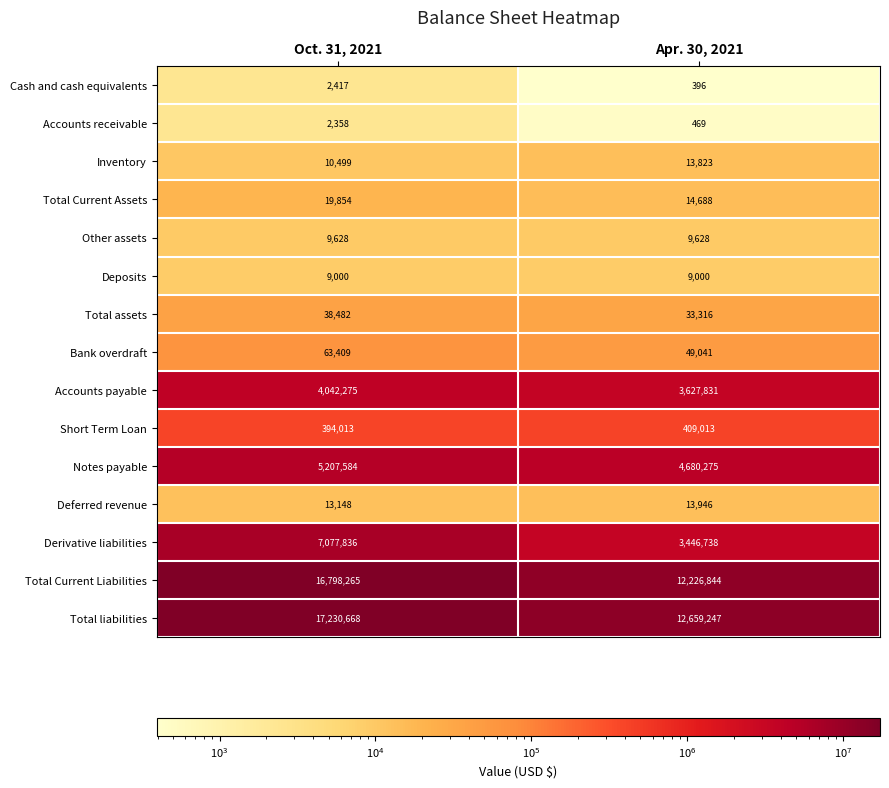

At Oct. 31, 2021, list the series in order from smallest to largest.

Accounts receivable, Cash and cash equivalents, Deposits, Other assets, Inventory, Deferred revenue, Total Current Assets, Total assets, Bank overdraft, Short Term Loan, Accounts payable, Notes payable, Derivative liabilities, Total Current Liabilities, Total liabilities